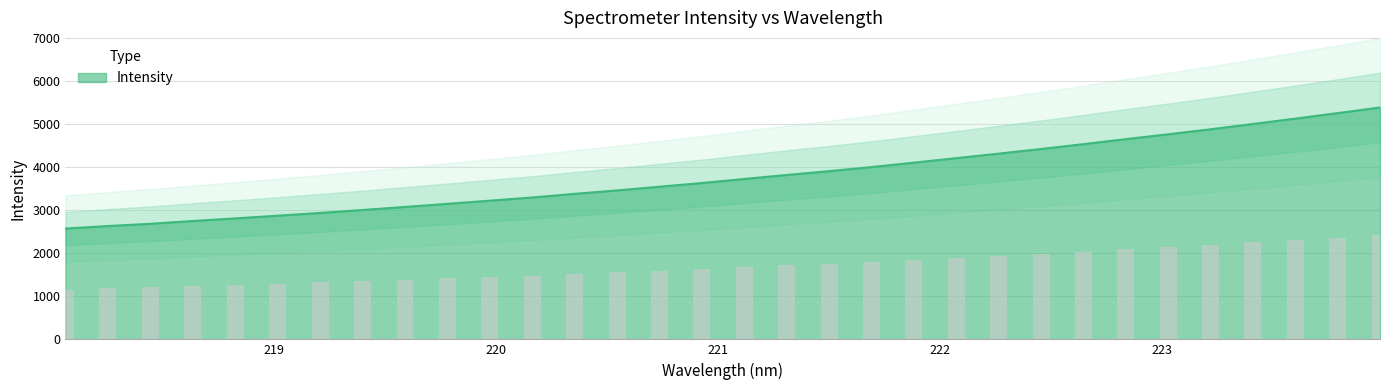

What is the minimum value for Intensity?

2572.6